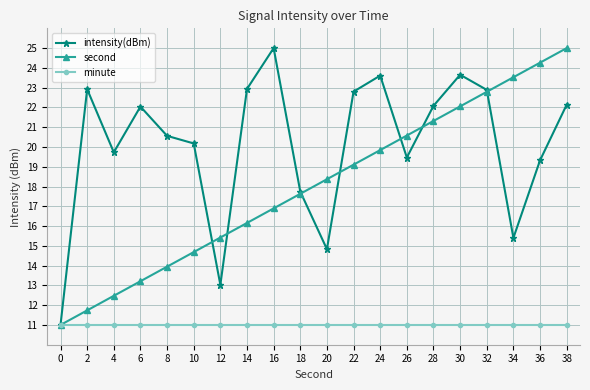

Which series has the largest total across all categories?

intensity(dBm)